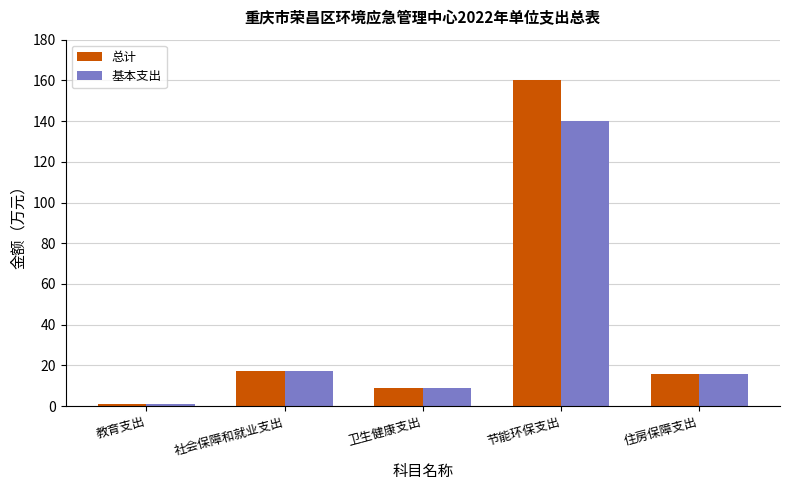

What is the difference between the 总计 values at 住房保障支出 and 社会保障和就业支出?

1.4